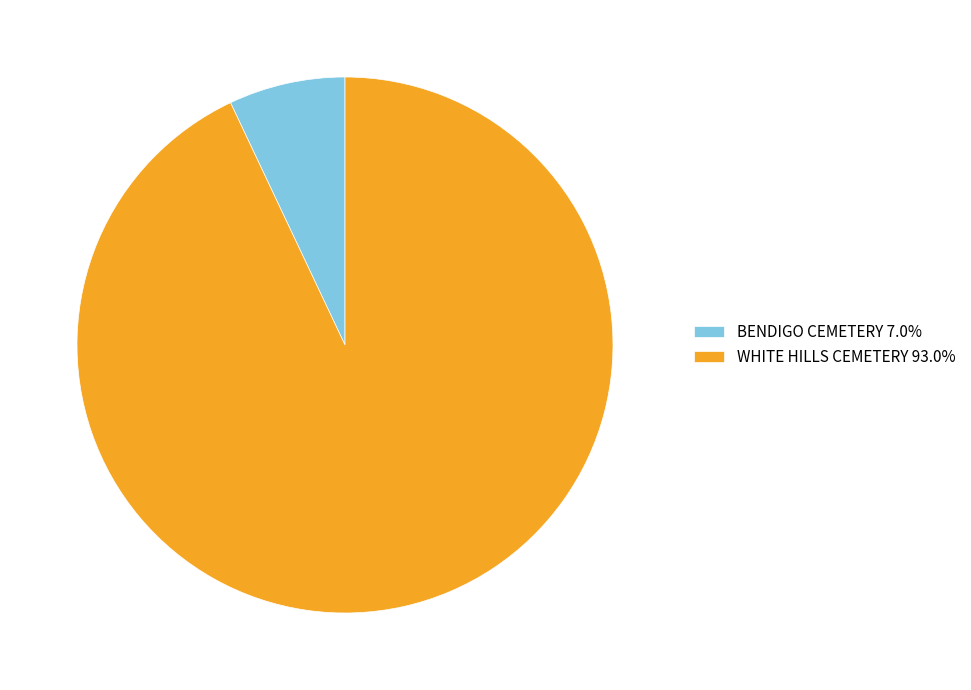

Is there a majority slice in this chart?

Yes